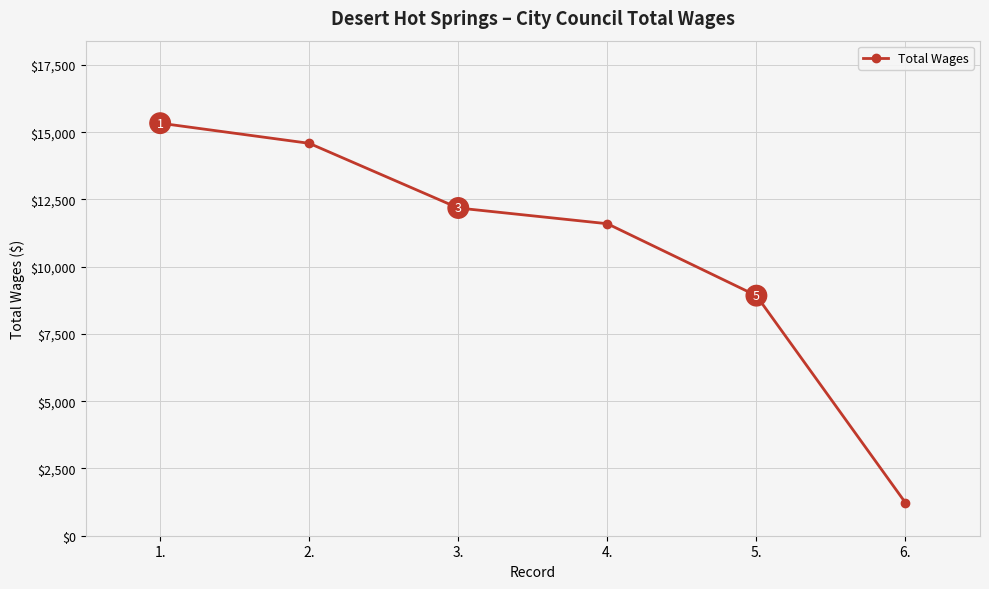

What is the minimum value shown in the chart?

1225